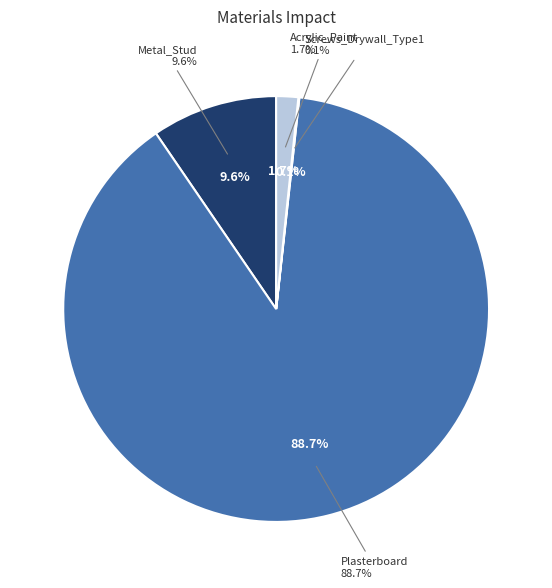

Is Plasterboard the majority of the pie?

Yes